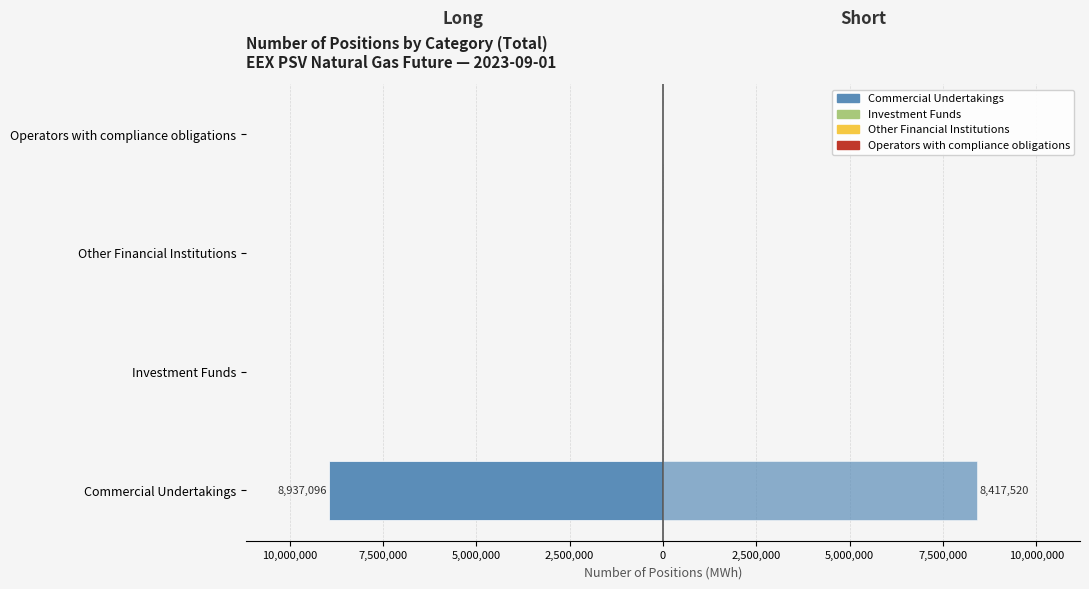

How many categories are shown in the chart?

4